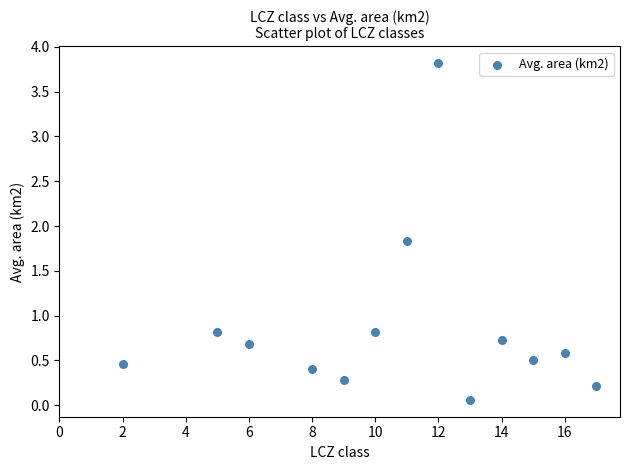

What is the range of X values (max minus min)?

15.0